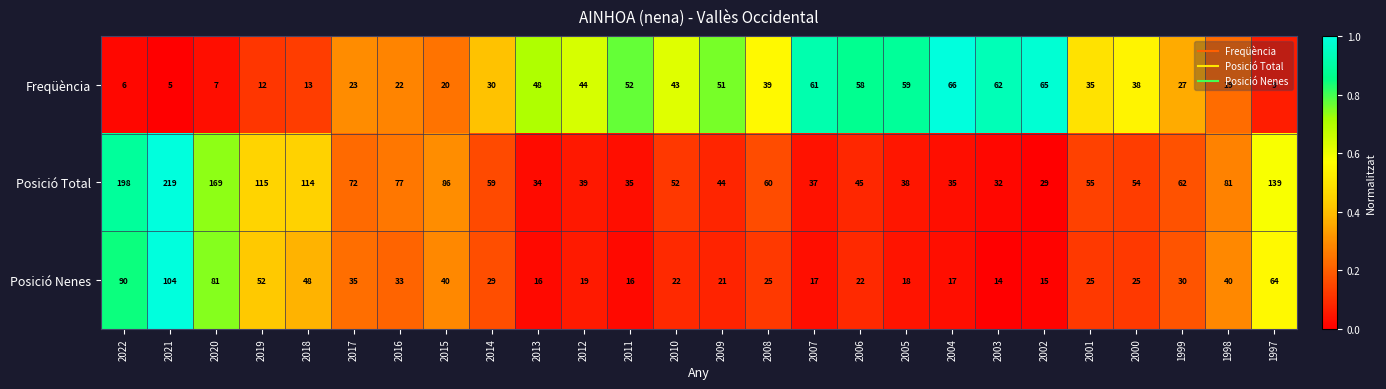

Which label corresponds to the smallest value in the chart?

2021